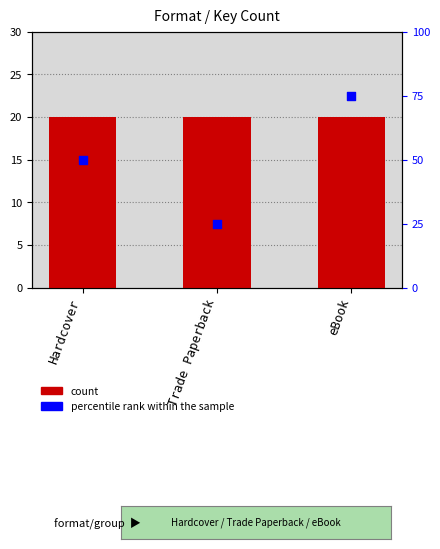

Which series has the largest Y range (max minus min)?

percentile rank within the sample